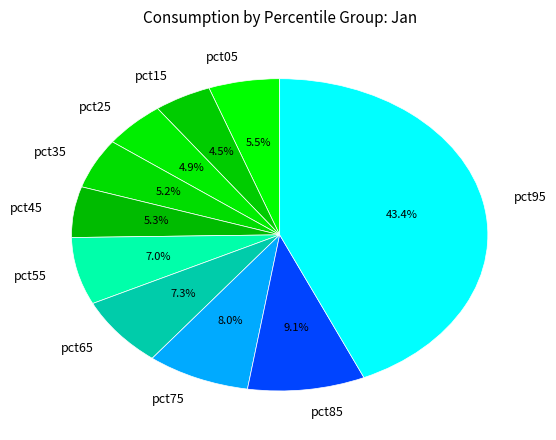

Which category has the biggest portion of the pie?

pct95